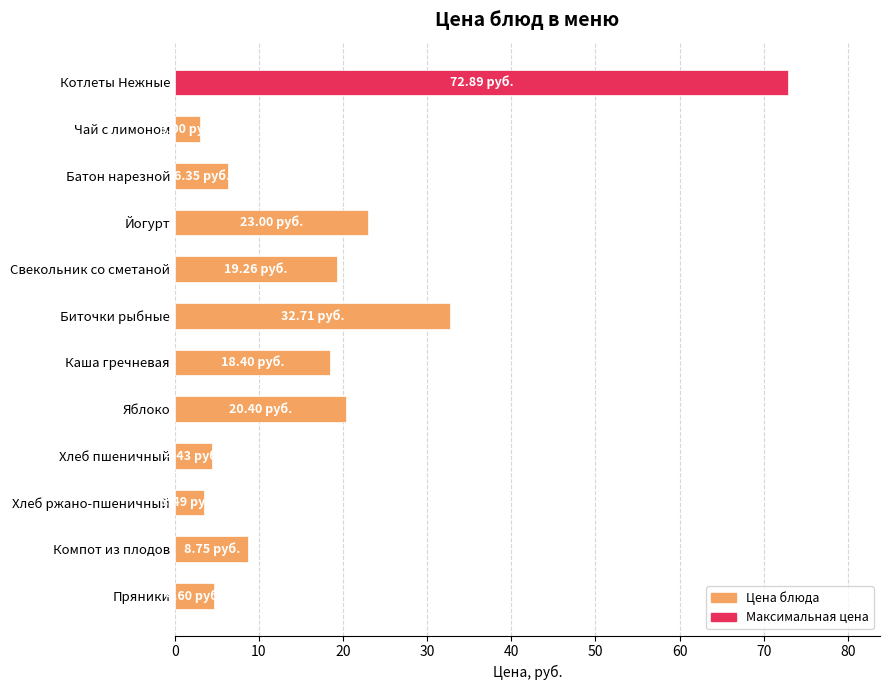

How many data points are less than 18?

6